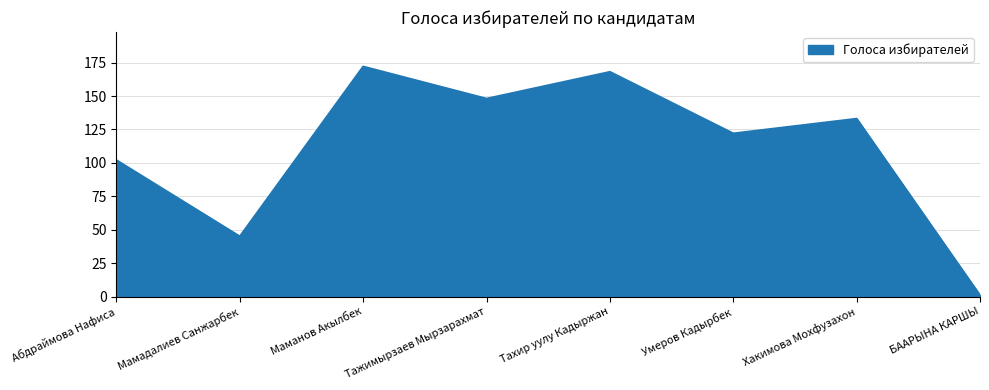

Does the chart have visible grid lines?

Yes